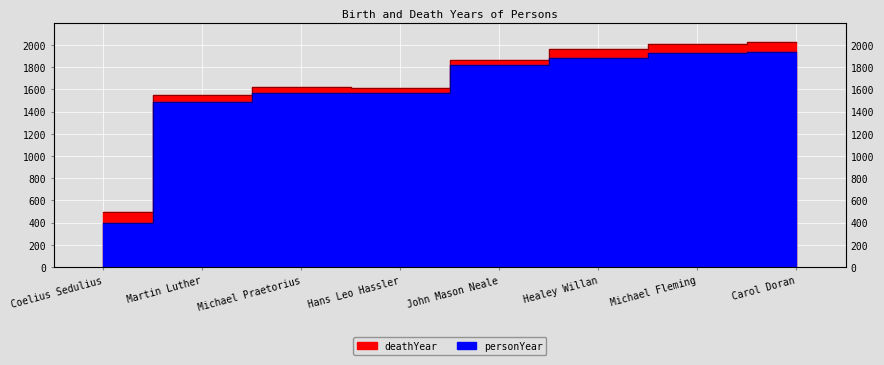

Which series has the largest range (max minus min)?

personYear